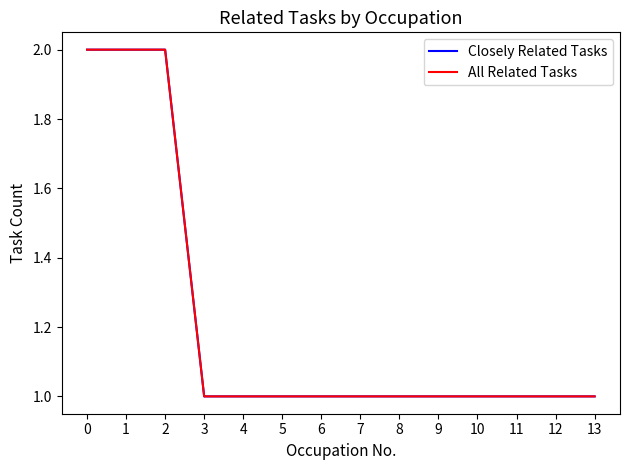

What is the maximum value shown in the chart?

2